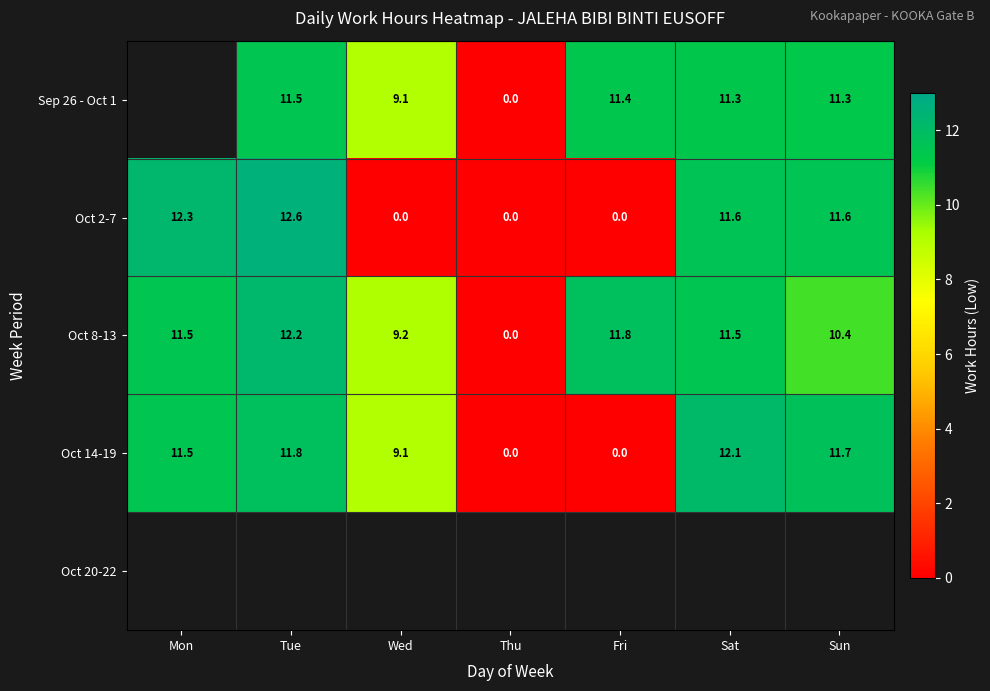

The value of Oct 2-7 at Tue is 12.6. True or false?

True